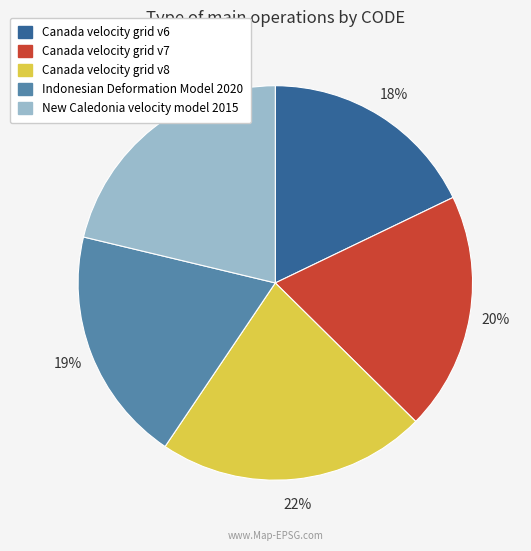

How many segments does this pie chart have?

5